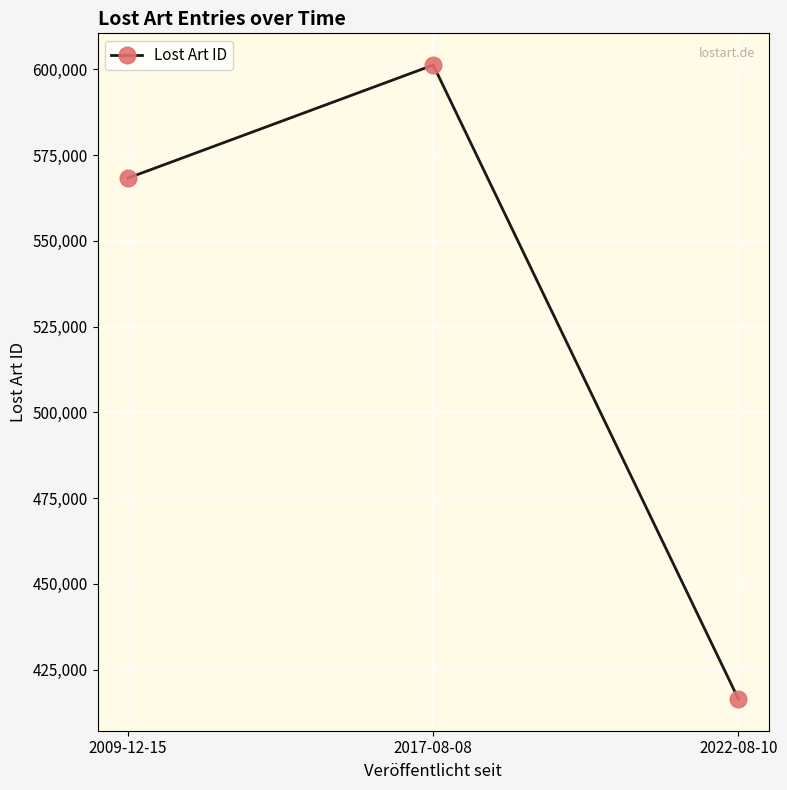

What is the sum of the values at 2022-08-10 and 2017-08-08?

1017706